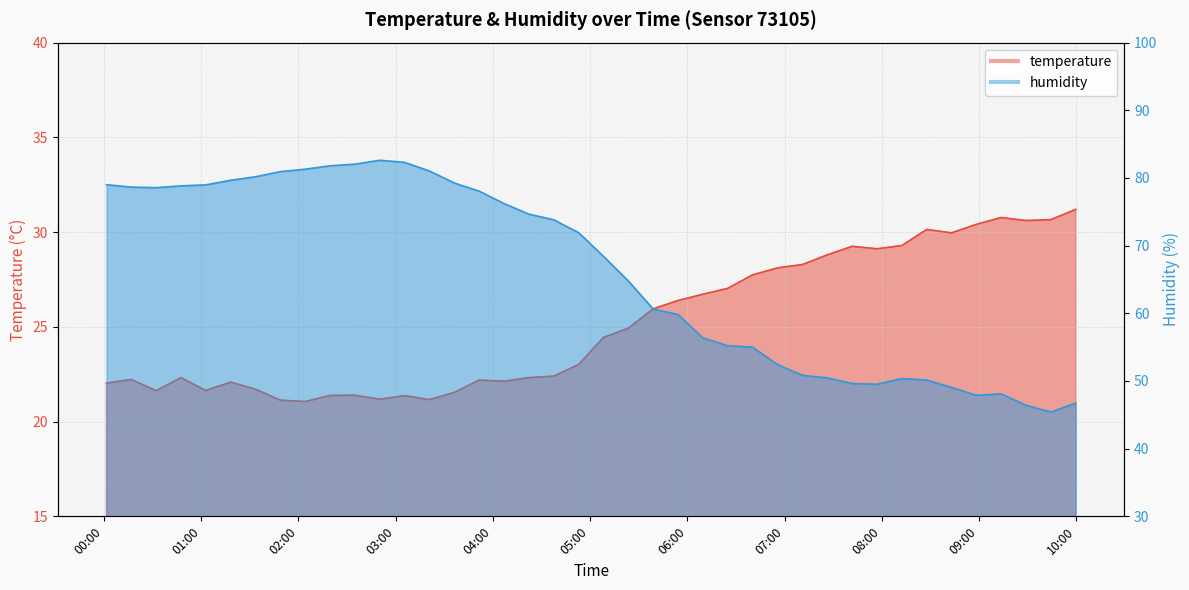

At how many categories does at least one series exceed 37?

40